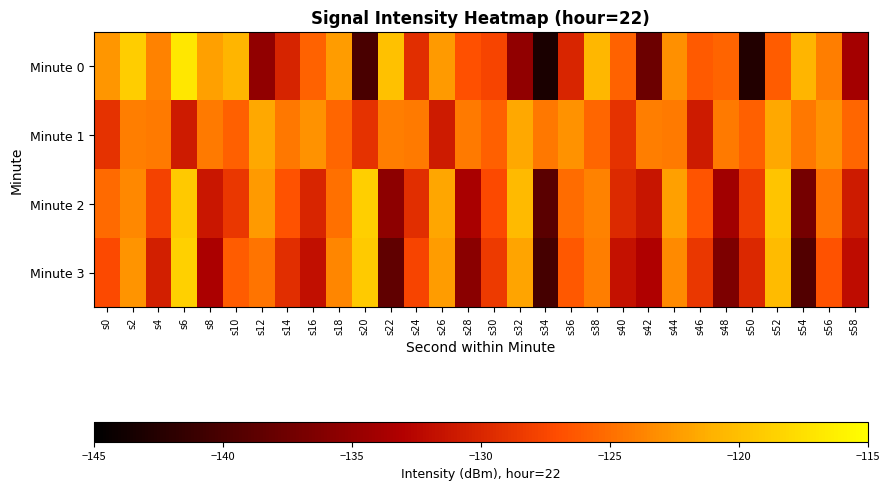

Reading left to right, what are all the values shown in this chart?

Minute 0: s0=-122.6	s2=-118.9	s4=-123.9	s6=-116.9	s8=-122.1	s10=-120.9	s12=-135.2	s14=-130.2	s16=-125.7	s18=-122.3	s20=-140.0	s22=-119.9	s24=-129.4	s26=-122.5	s28=-126.8	s30=-127.6	s32=-135.2	s34=-143.2	s36=-130.1	s38=-120.7	s40=-125.7	s42=-137.6	s44=-123.0	s46=-126.2	s48=-125.6	s50=-142.6	s52=-126.1	s54=-120.8	s56=-124.1	s58=-133.9
Minute 1: s0=-129.0	s2=-124.1	s4=-124.4	s6=-130.8	s8=-124.3	s10=-125.8	s12=-121.7	s14=-124.4	s16=-122.9	s18=-125.5	s20=-129.0	s22=-124.1	s24=-124.4	s26=-130.8	s28=-124.3	s30=-125.8	s32=-121.7	s34=-124.4	s36=-122.9	s38=-125.5	s40=-129.0	s42=-124.1	s44=-124.4	s46=-130.8	s48=-124.3	s50=-125.8	s52=-121.7	s54=-124.4	s56=-122.9	s58=-125.5
Minute 2: s0=-125.2	s2=-123.5	s4=-127.8	s6=-119.3	s8=-131.2	s10=-128.6	s12=-122.4	s14=-126.7	s16=-130.1	s18=-124.9	s20=-118.8	s22=-135.4	s24=-129.3	s26=-121.7	s28=-133.6	s30=-127.2	s32=-120.5	s34=-138.9	s36=-125.1	s38=-123.8	s40=-129.7	s42=-131.4	s44=-122.1	s46=-126.5	s48=-134.2	s50=-128.3	s52=-119.6	s54=-137.1	s56=-124.8	s58=-130.9
Minute 3: s0=-127.3	s2=-122.8	s4=-130.5	s6=-118.7	s8=-133.4	s10=-126.1	s12=-124.7	s14=-129.3	s16=-131.8	s18=-123.6	s20=-119.2	s22=-138.5	s24=-127.6	s26=-122.3	s28=-135.7	s30=-128.4	s32=-121.9	s34=-140.2	s36=-126.3	s38=-124.1	s40=-131.6	s42=-133.2	s44=-123.4	s46=-128.7	s48=-136.5	s50=-129.8	s52=-120.3	s54=-139.4	s56=-126.7	s58=-132.1